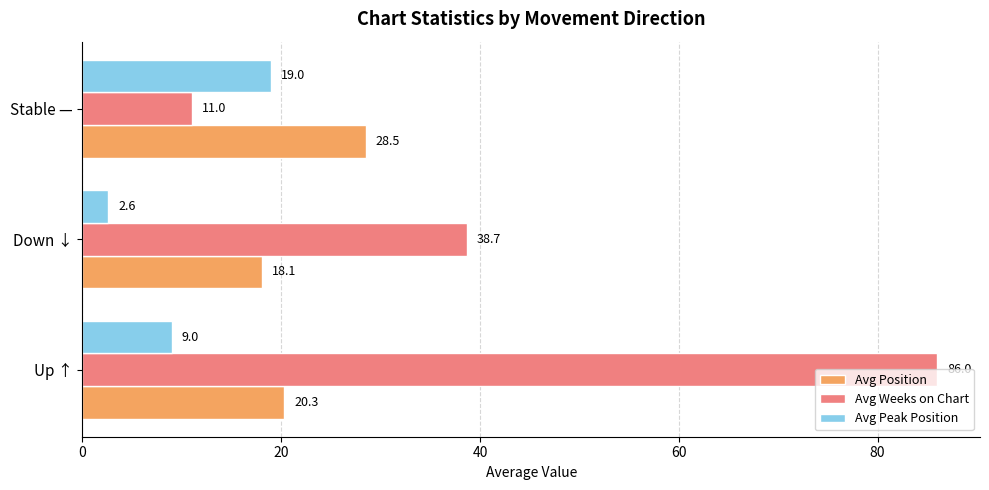

List the series in order of their overall mean, lowest first.

Avg Peak Position, Avg Position, Avg Weeks on Chart